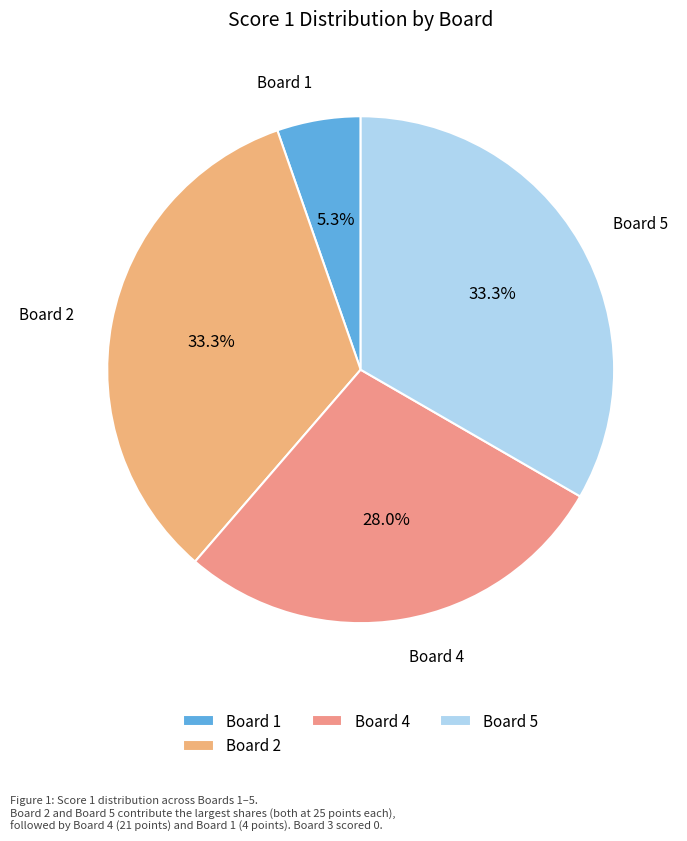

Approximately how many times larger is the value at Board 5 compared to Board 2?

1.0